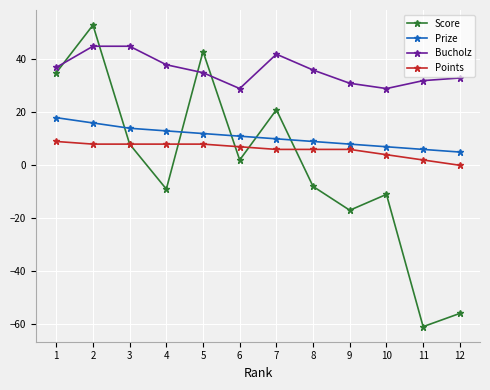

Which category has the lowest value in the Score series?

11